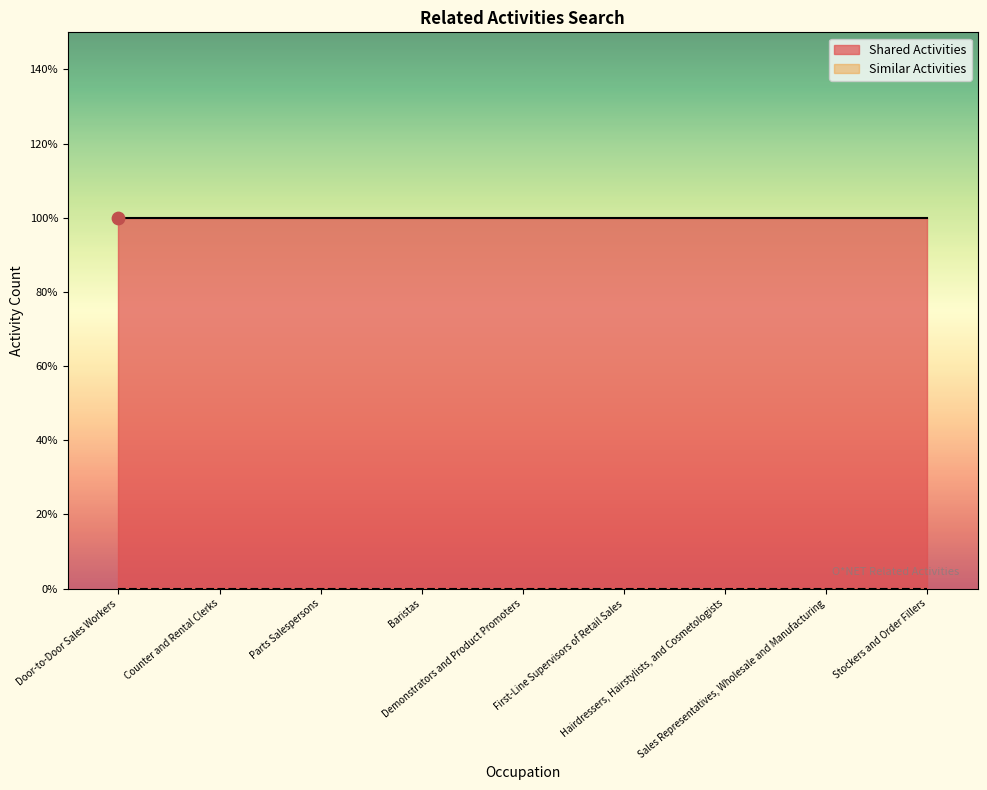

Is the value of Shared Activities at Hairdressers, Hairstylists, and Cosmetologists greater than the value of Similar Activities at Counter and Rental Clerks?

Yes